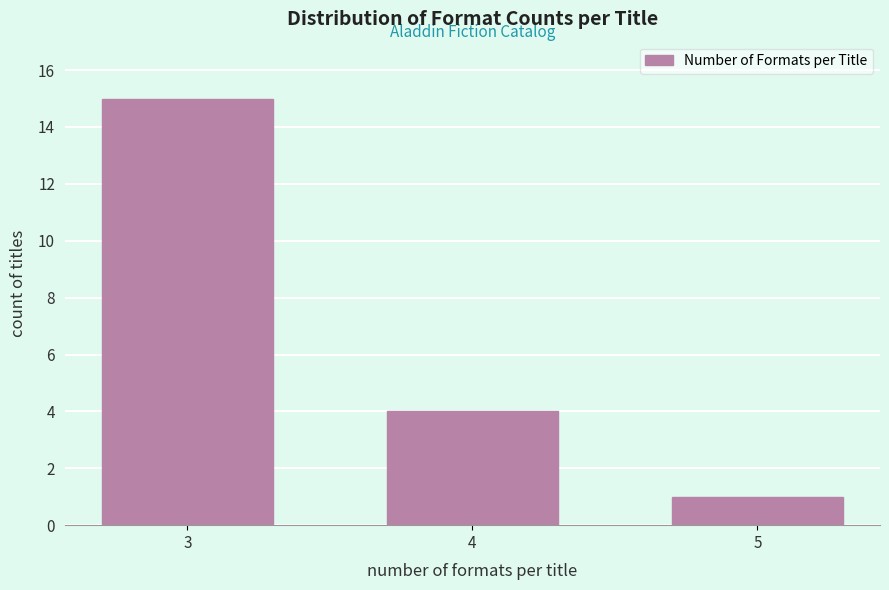

Reading left to right, extract all data points from this chart.

15	4	1